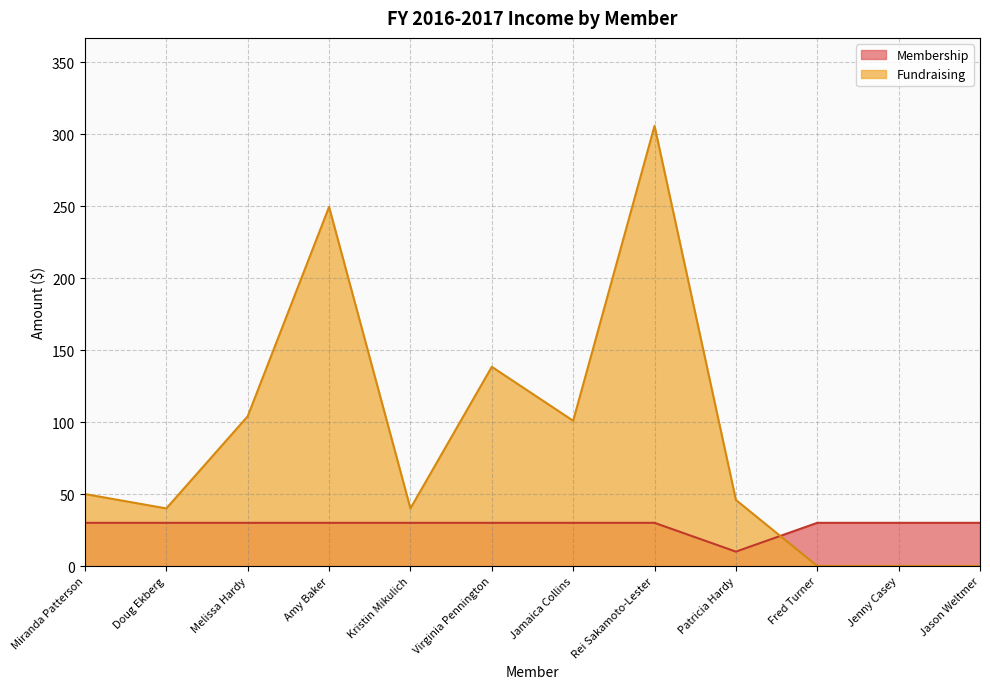

What is the label of the 3rd point from the left?

Melissa Hardy